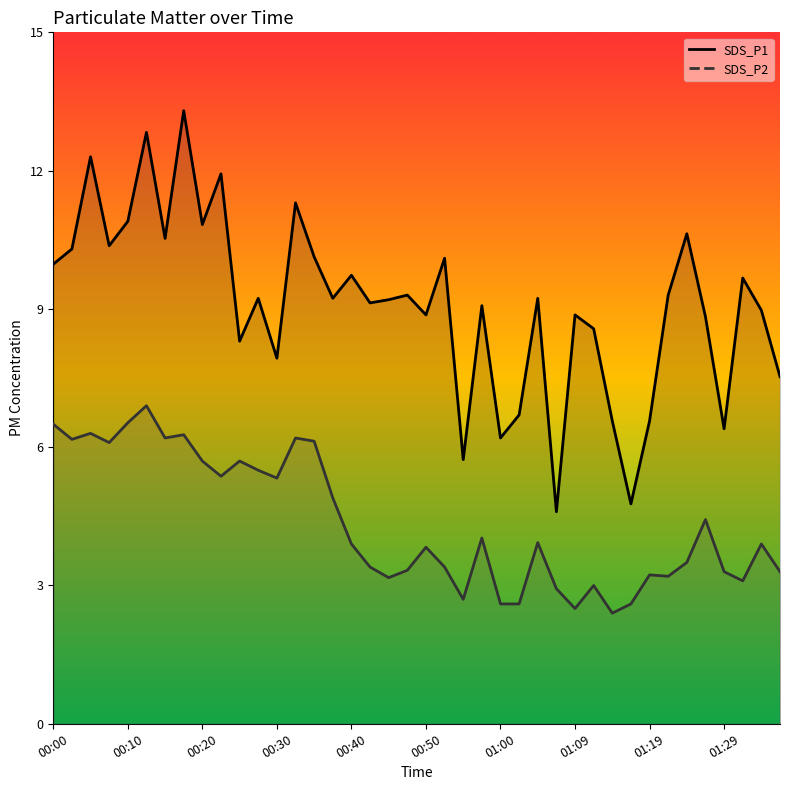

The SDS_P1 line series shows 15.4 at 33. True or false?

False